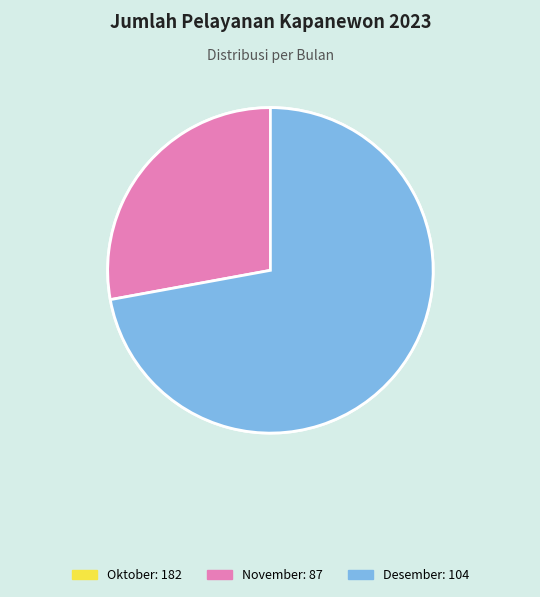

True or false: Oktober accounts for 49% of the total.

True